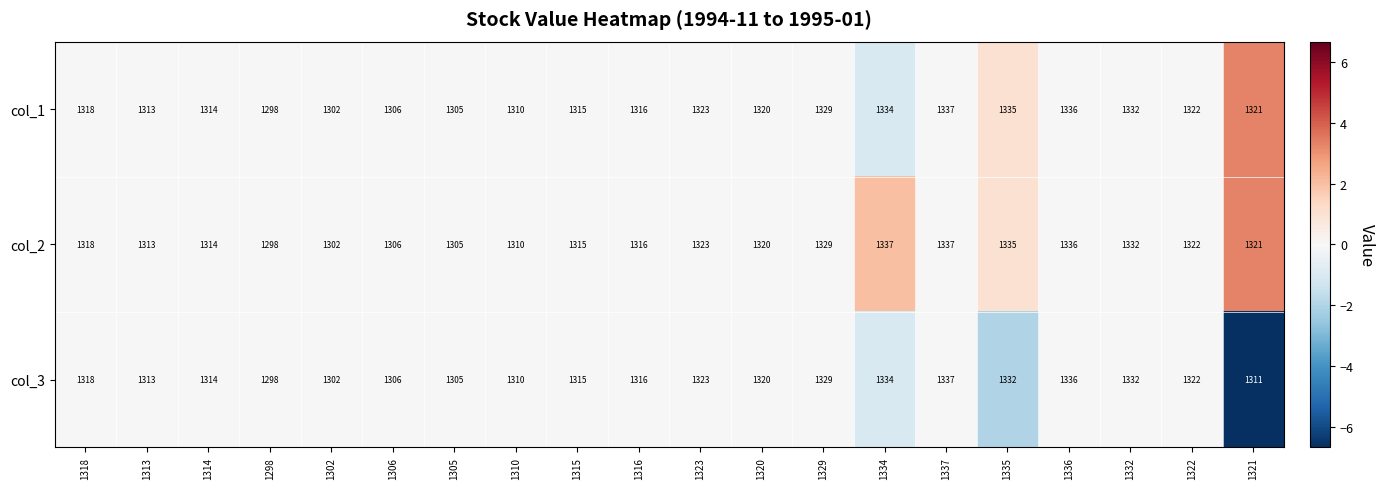

Is the value of col_2 at 1315 greater than the value of col_1 at 1305?

Yes